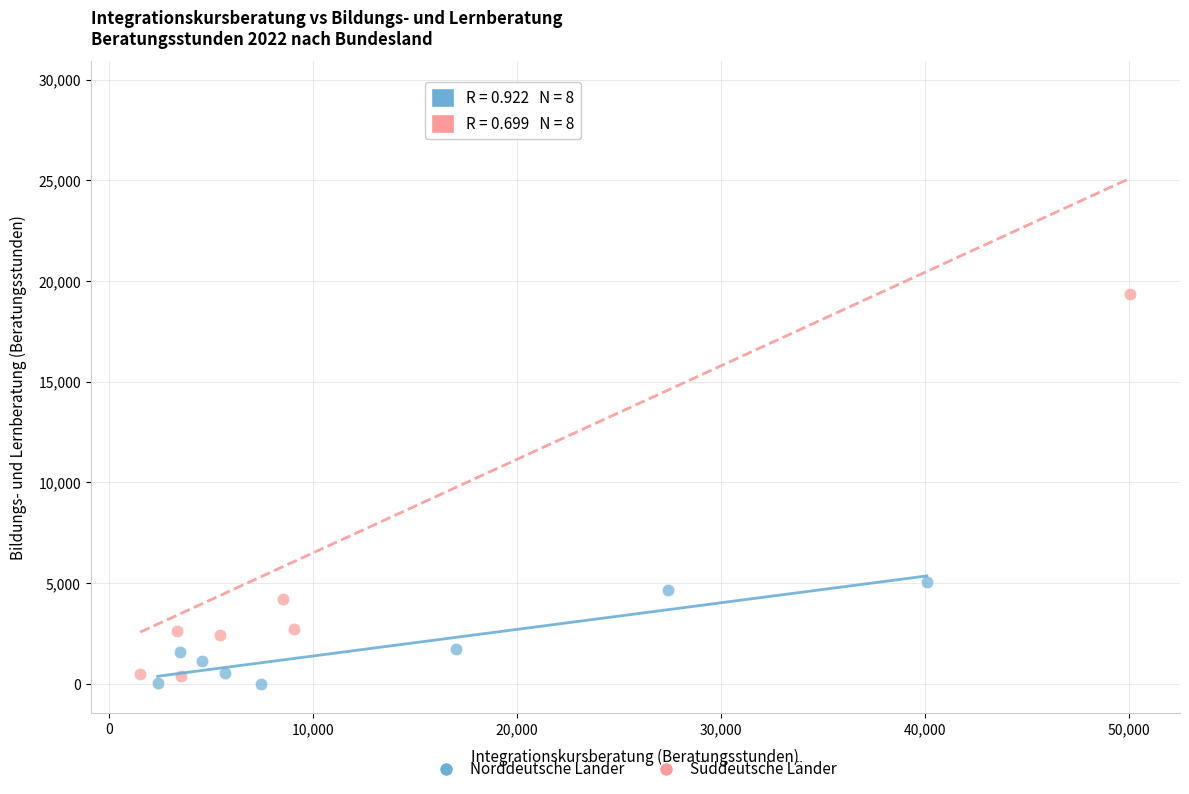

Which series contains the highest Y value?

Süddeutsche Länder